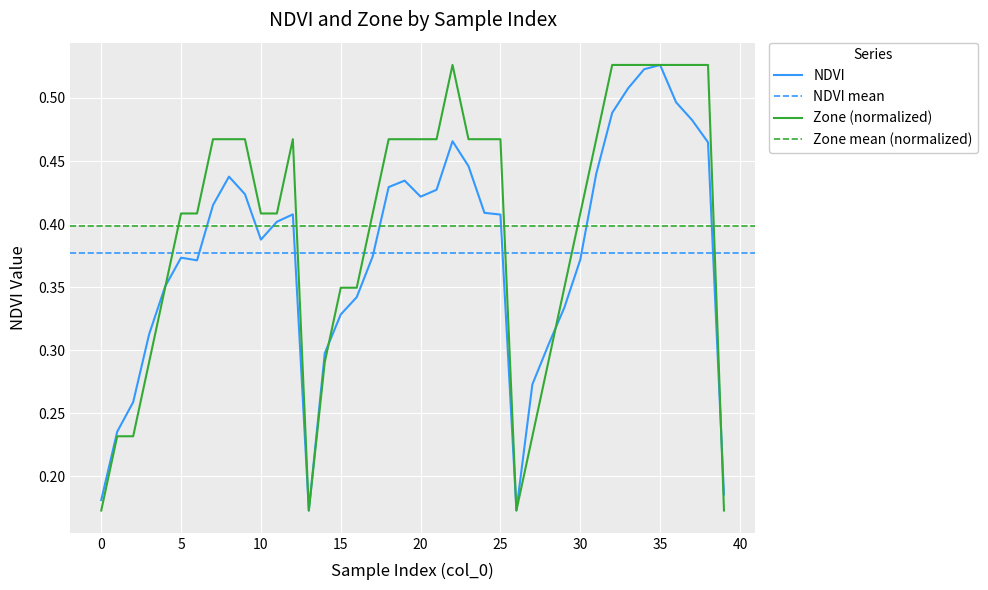

Which series has the widest spread of values?

NDVI